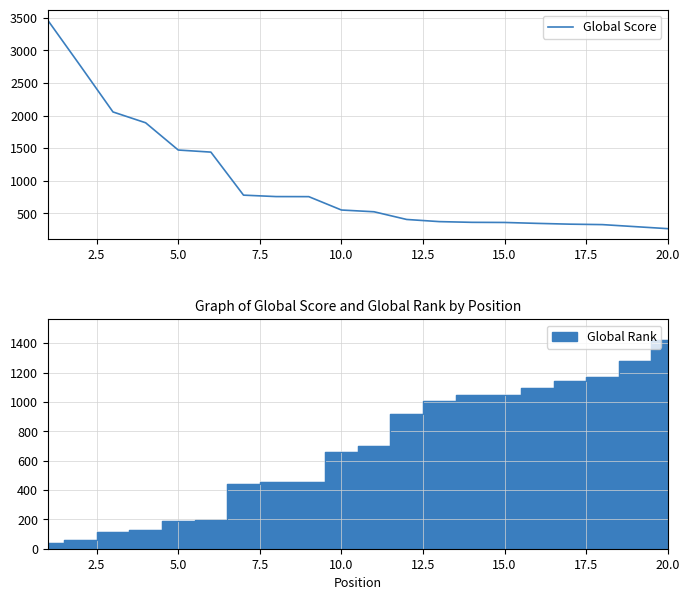

What is the sum of all values?

19536